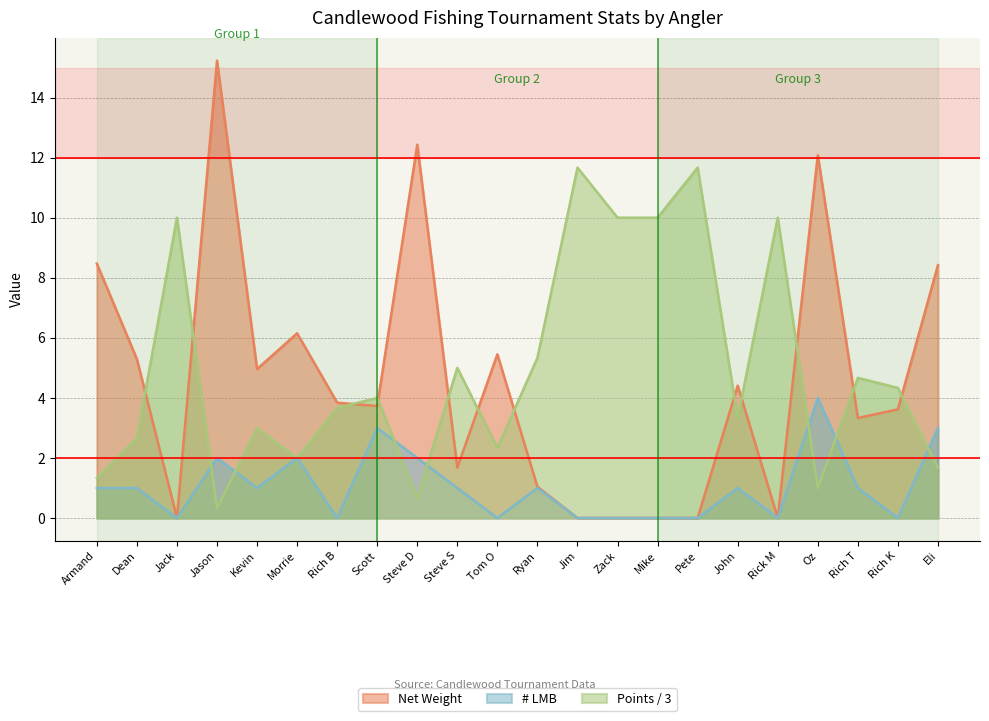

Read the Net Weight value at Rich T.

3.3